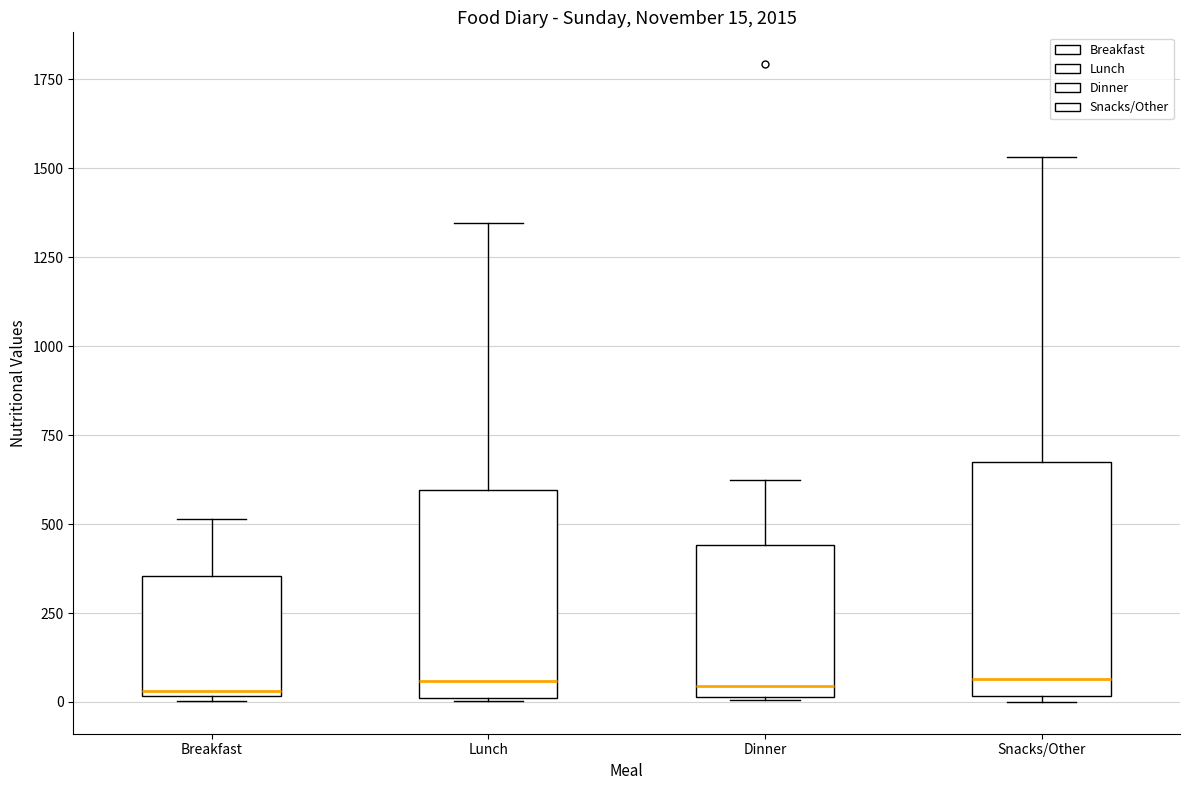

Which box is the tallest, from its lower edge to its upper edge?

Snacks/Other